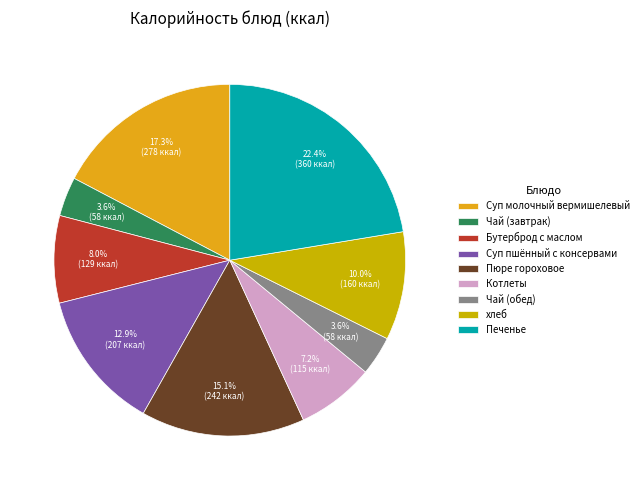

Does Котлеты represent more than half of the total?

No